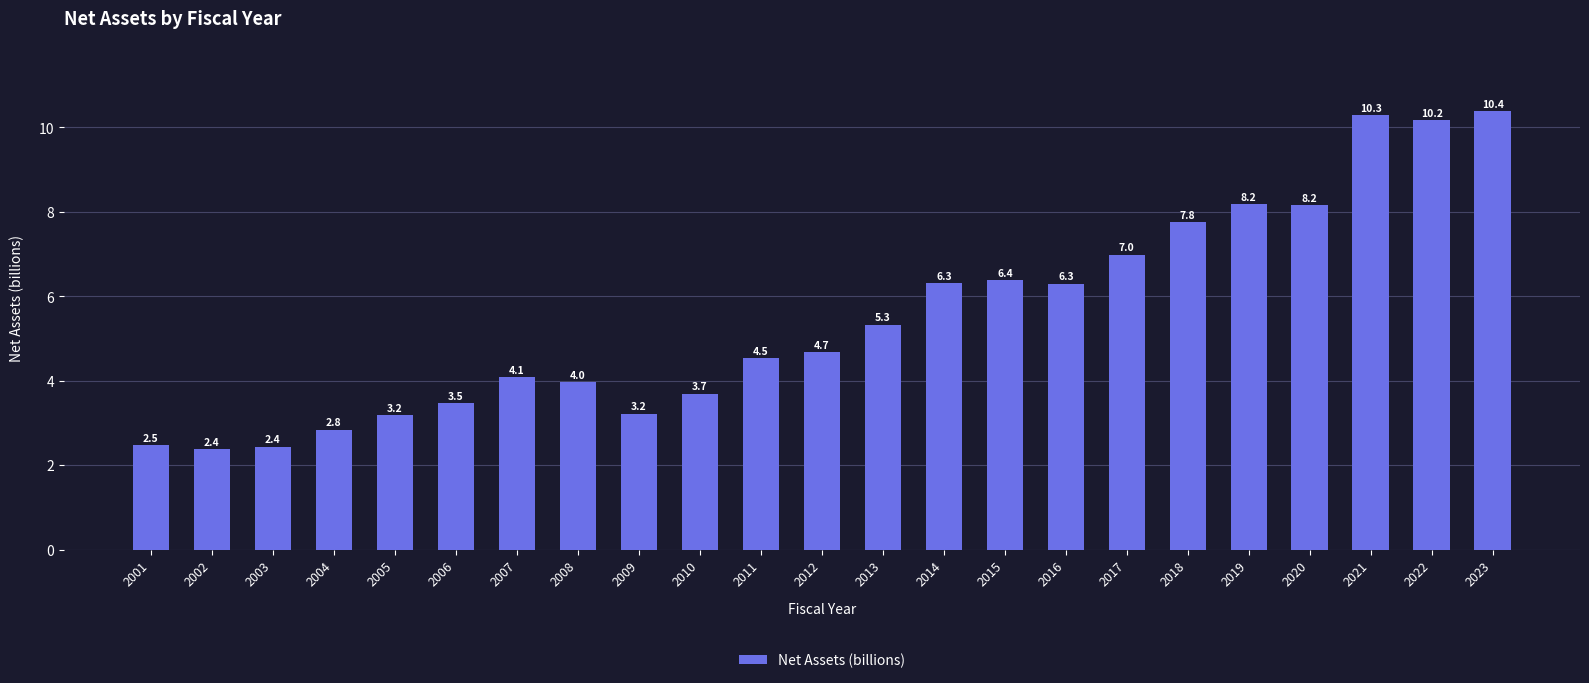

How many values exceed 4?

14